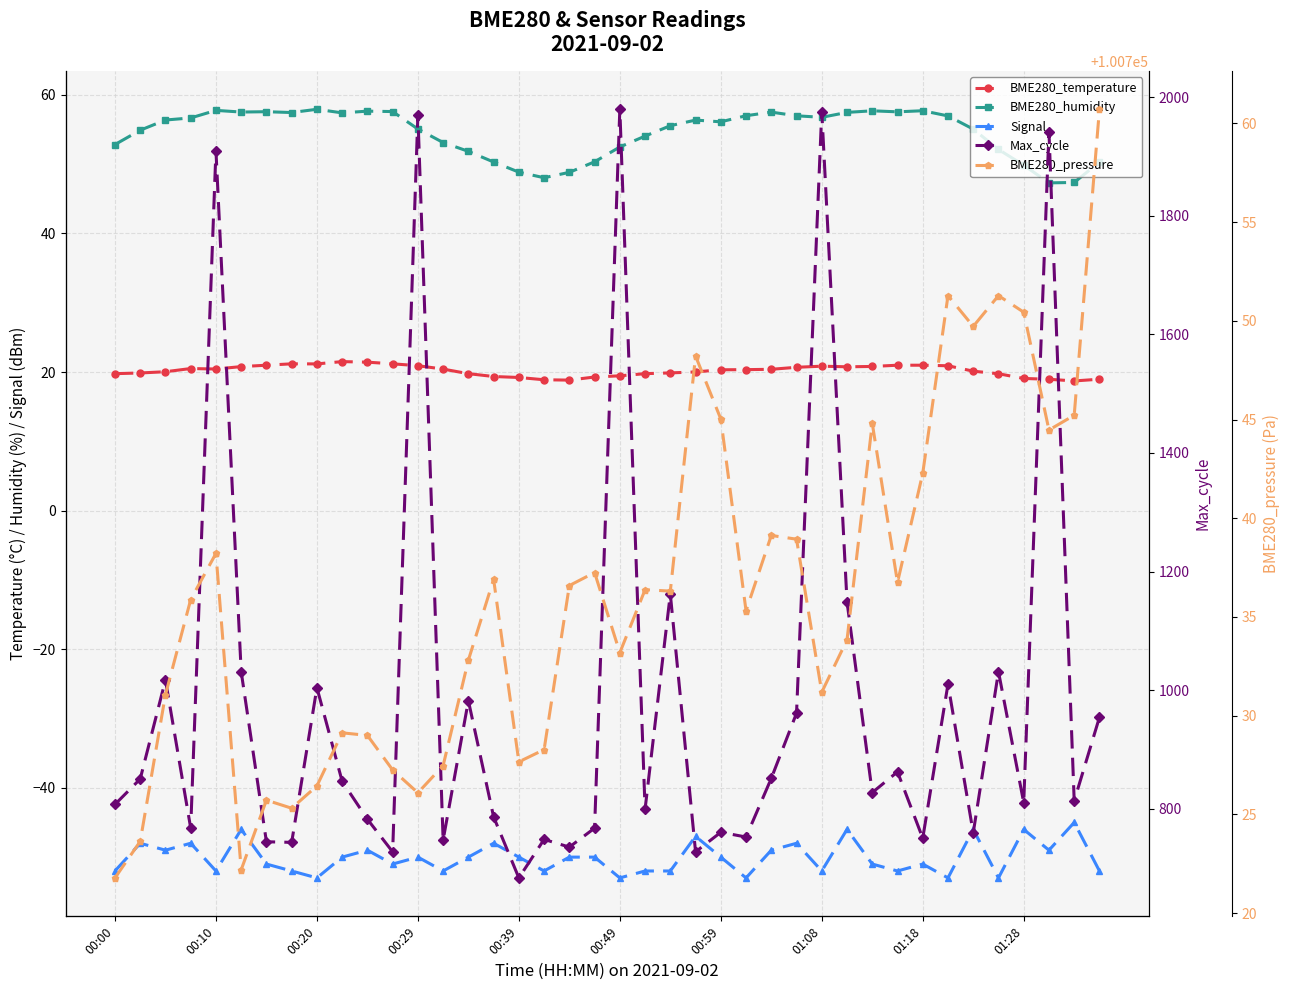

What is the value of the Max_cycle point at the 31st from the left?

827.0